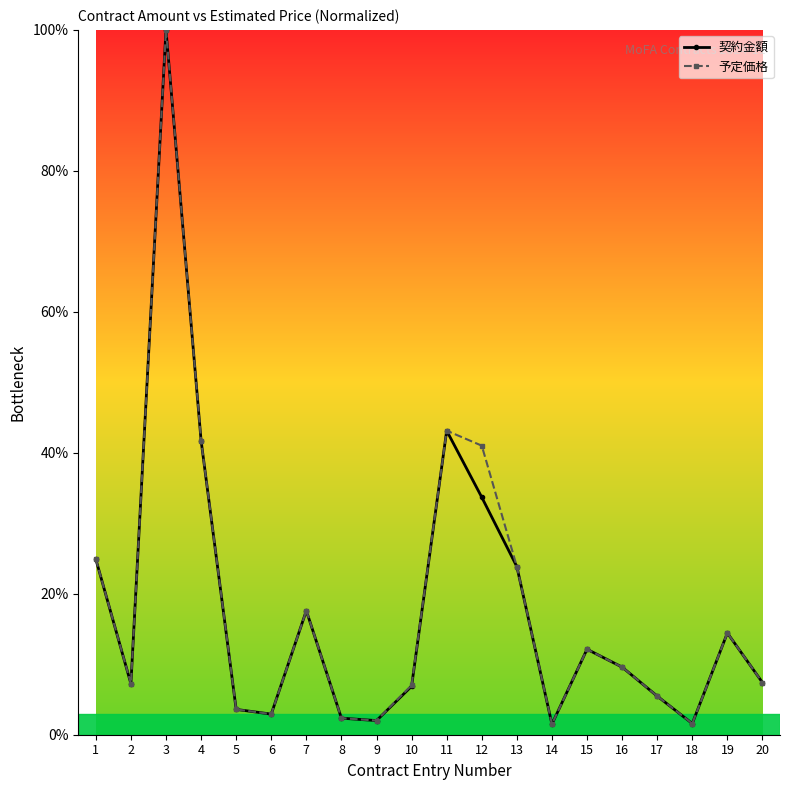

True or false: 予定価格 has more than 0 points higher than both neighbors.

True